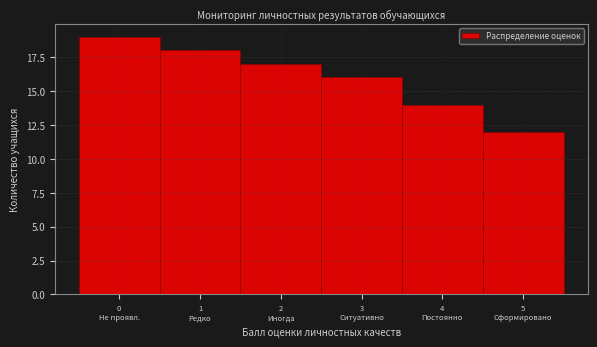

Reading left to right, transcribe all the data shown in this chart.

19	18	17	16	14	12